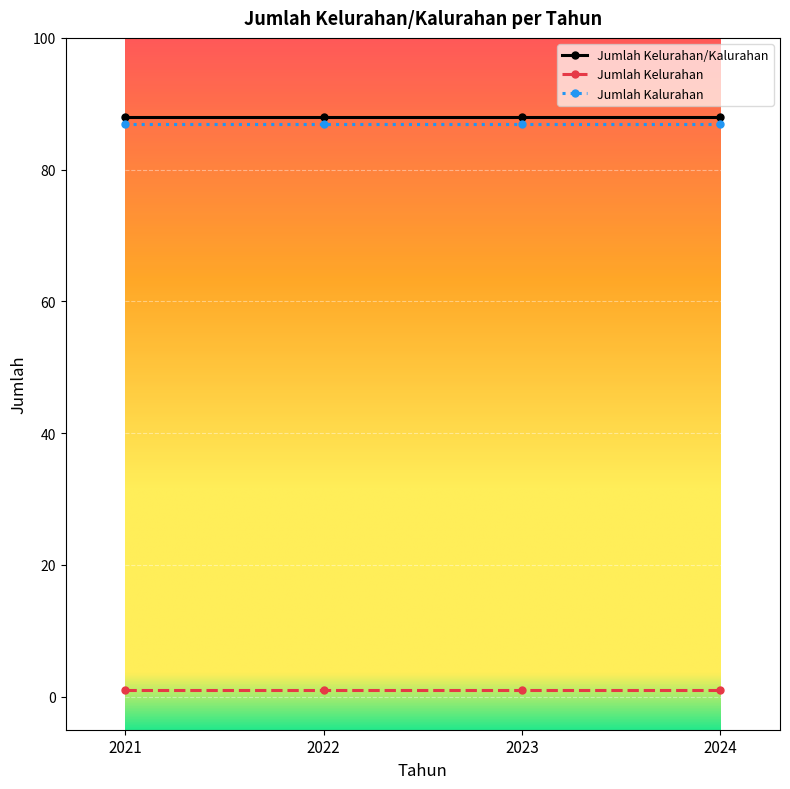

Does the chart display data point markers on the line(s)?

Yes